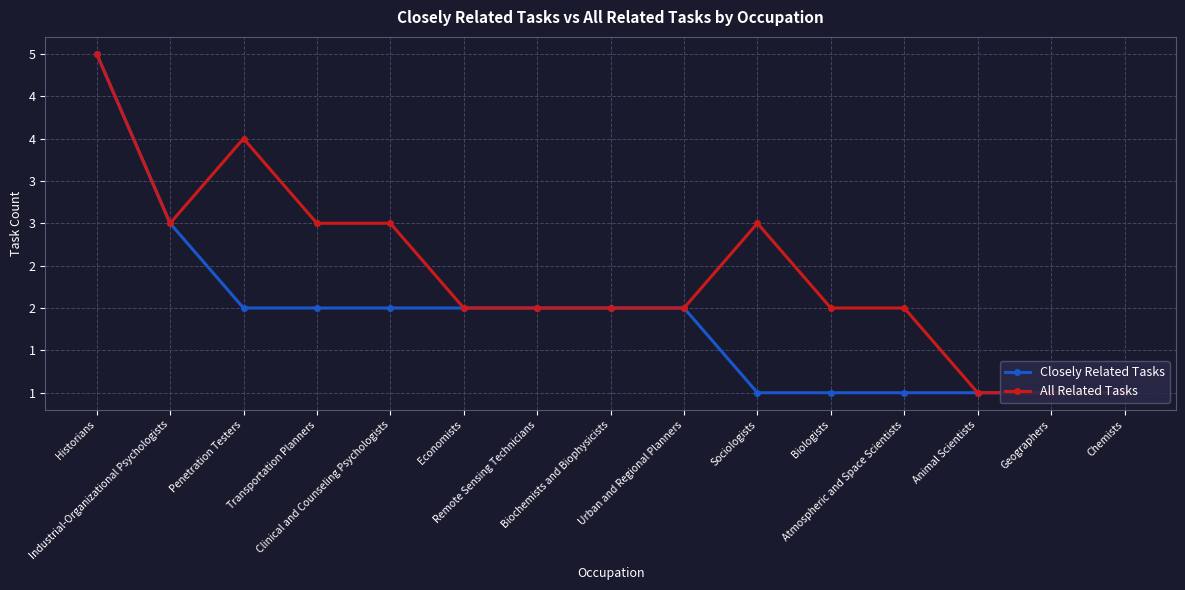

Is this an area chart (filled region under the line)?

No